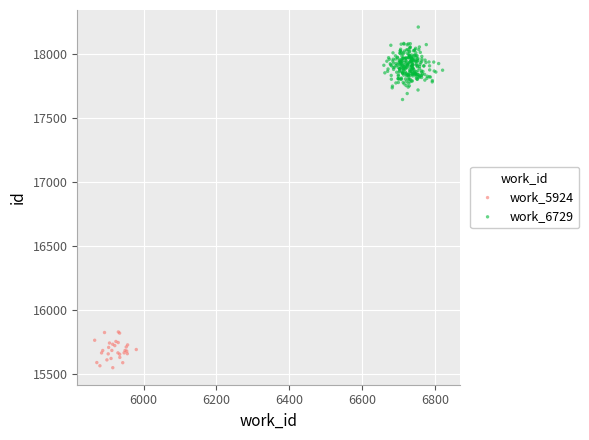

What are all the series names shown in the legend?

work_5924, work_6729